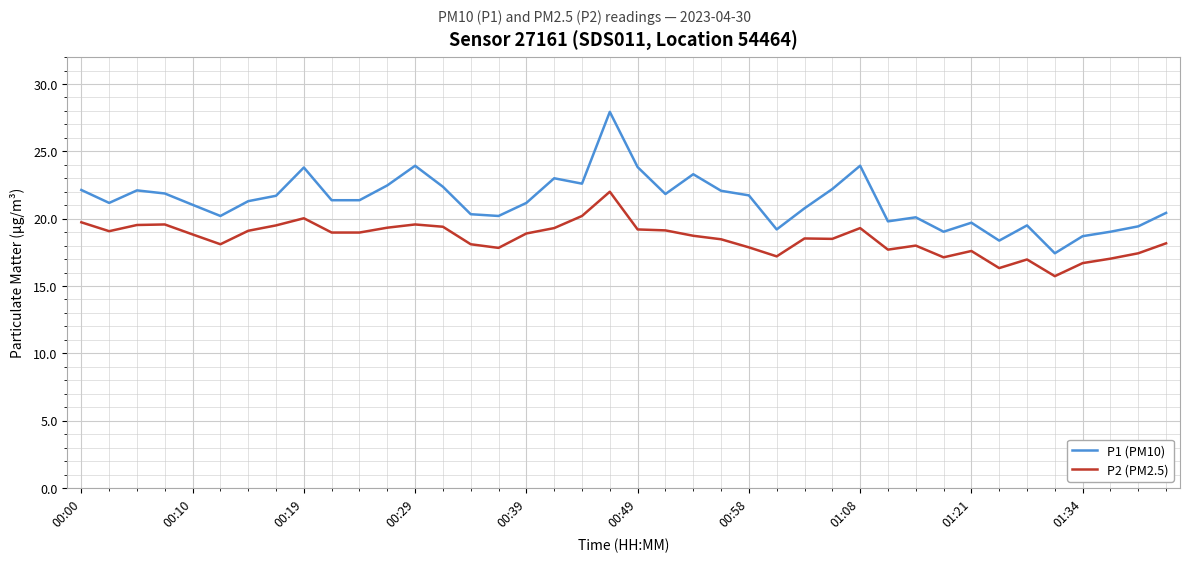

Which series has the largest range (max minus min)?

P1 (PM10)